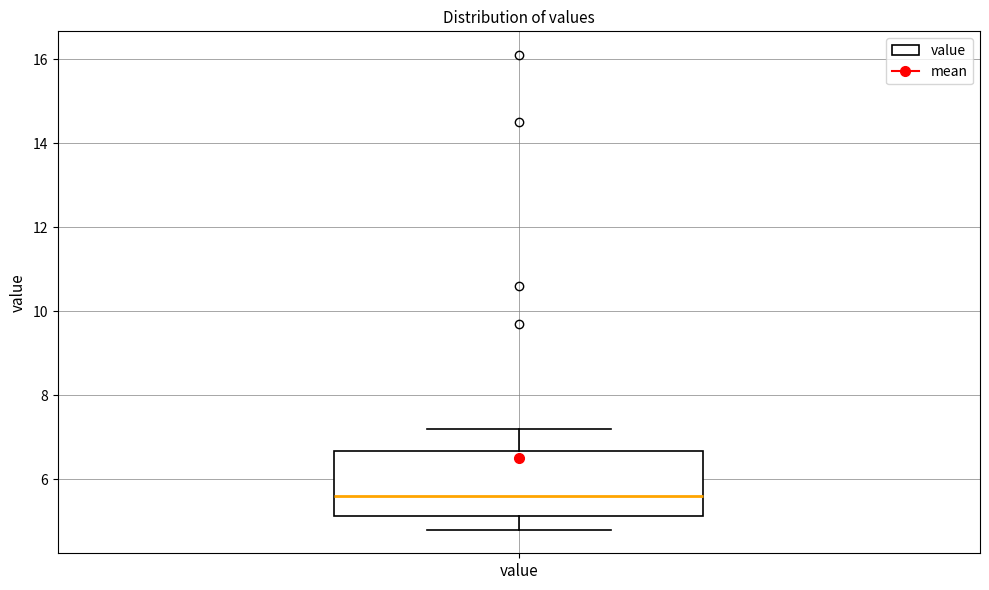

Transcribe this box plot: give where the median line is, the range the box spans, and where the two whiskers end, as read against the y-axis. The values are not printed on the chart, so give them approximately, as read against the axis.

median 5.6, box 5.2 to 6.6, whiskers 4.8 to 7.2